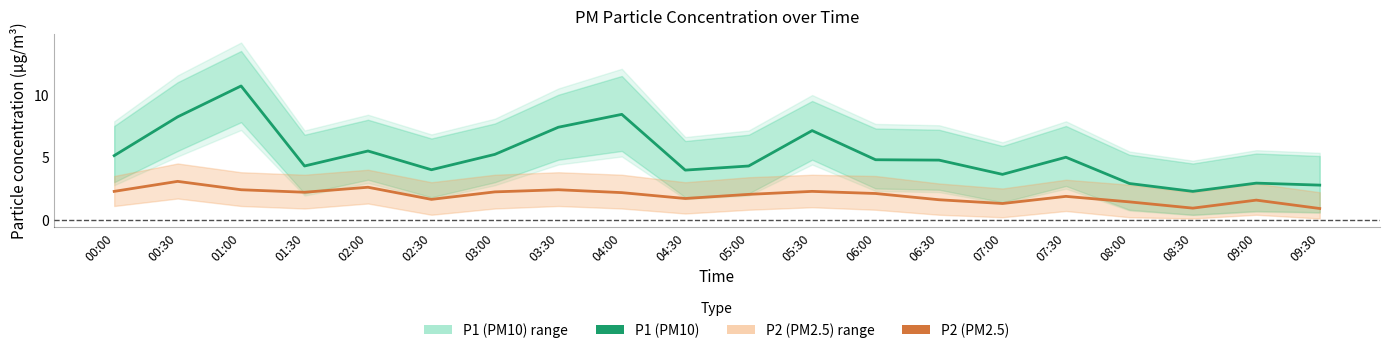

Reading left to right, transcribe all the data shown in this chart.

P1 (PM10): 5.1	8.2	10.7	4.3	5.5	4.0	5.2	7.4	8.4	4.0	4.3	7.1	4.8	4.8	3.6	5.0	2.9	2.3	2.9	2.8
P2 (PM2.5): 2.3	3.1	2.4	2.2	2.6	1.6	2.2	2.4	2.2	1.7	2.0	2.3	2.1	1.6	1.3	1.9	1.4	0.9	1.6	0.9